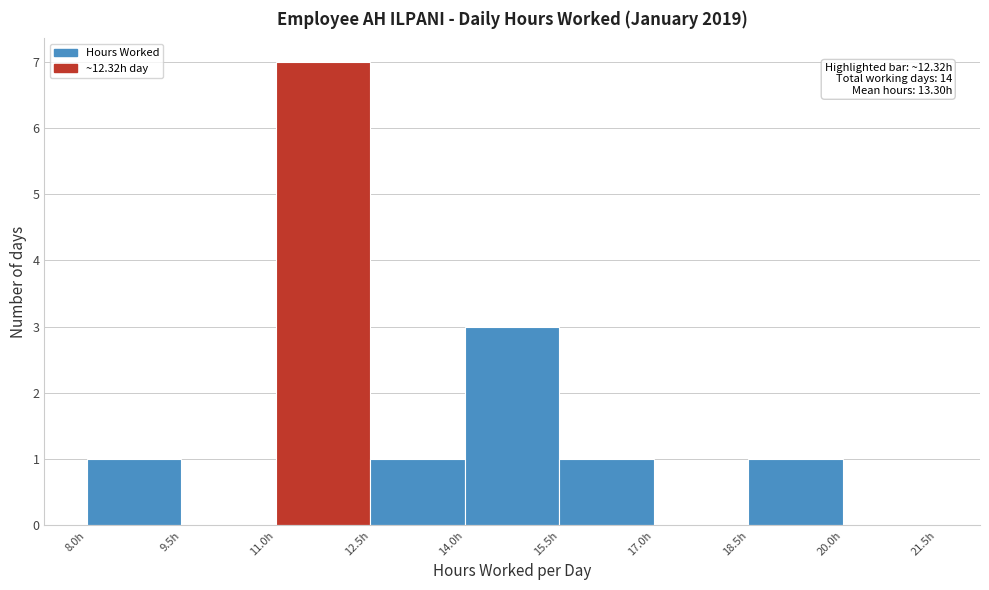

Over which range of the x-axis is the bar tallest?

11.0 to 12.5